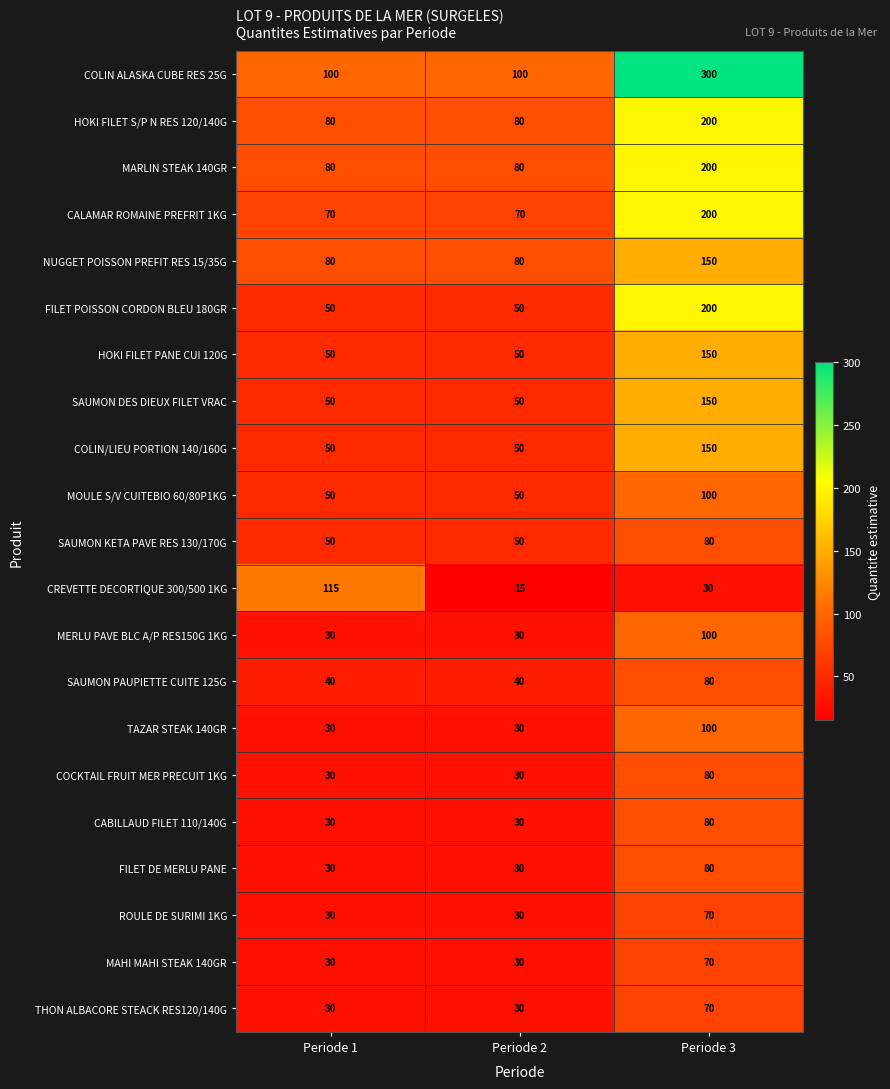

True or false: HOKI FILET PANE CUI 120G has a value of 29 at Periode 2.

False